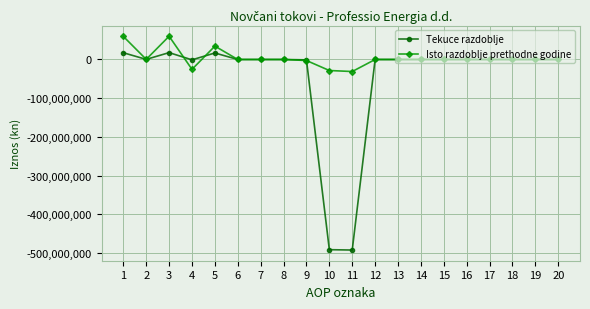

At which category does Isto razdoblje prethodne godine reach its first local valley?

2